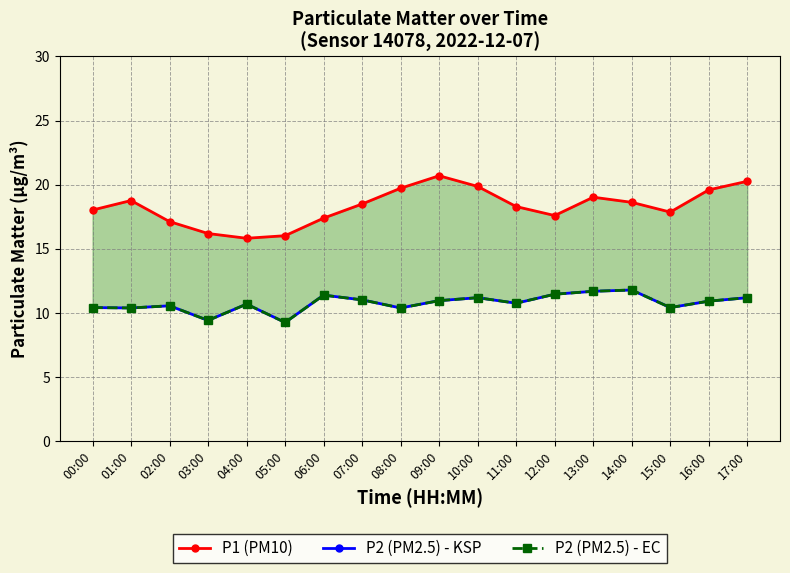

At which category is the sum across all series the highest?

17:00